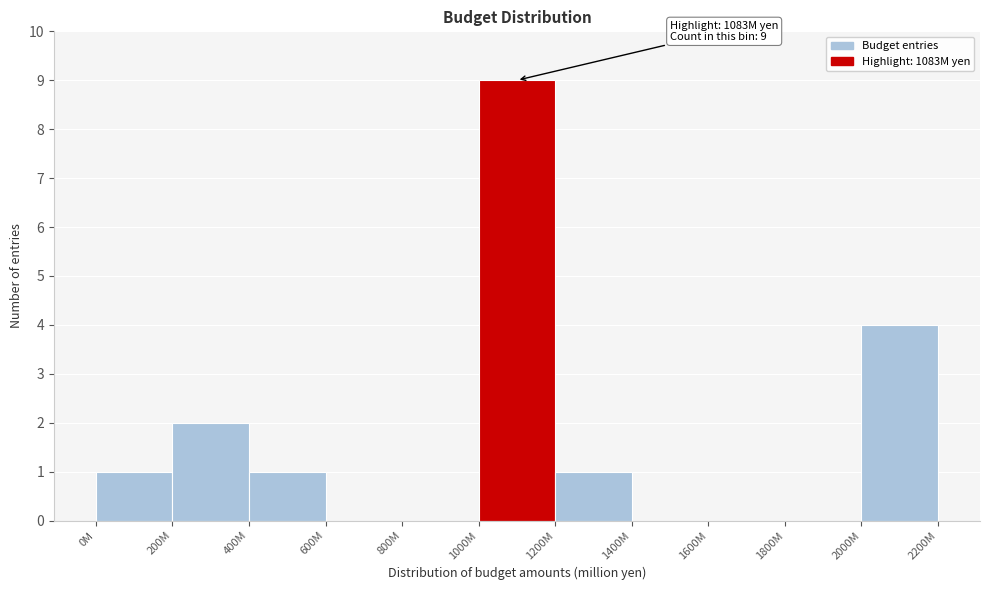

Reading left to right, list all the values displayed in this chart.

0M=1	200M=2	400M=1	600M=0	800M=0	1000M=9	1200M=1	1400M=0	1600M=0	1800M=0	2000M=4